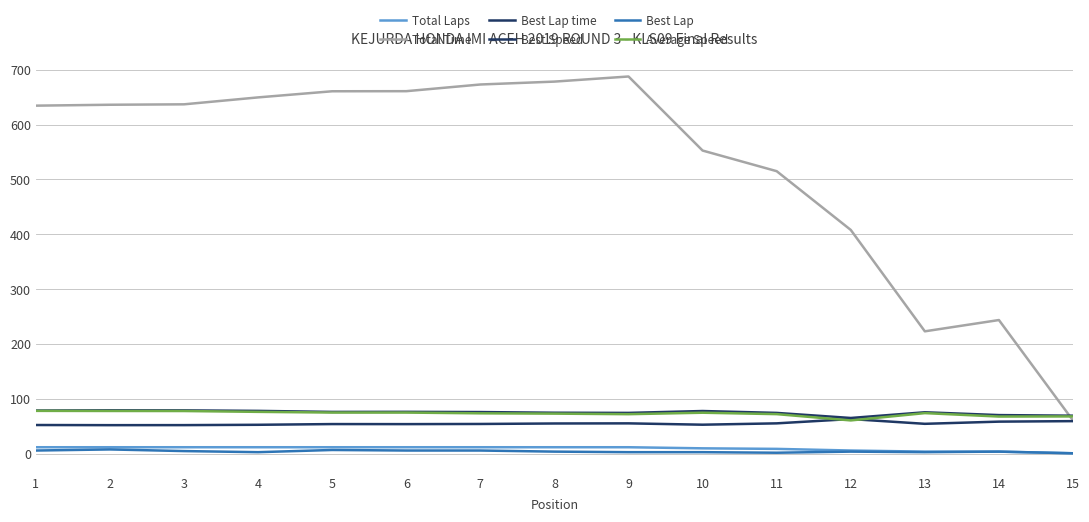

True or false: Average Speed and Total Time cross at least once.

True